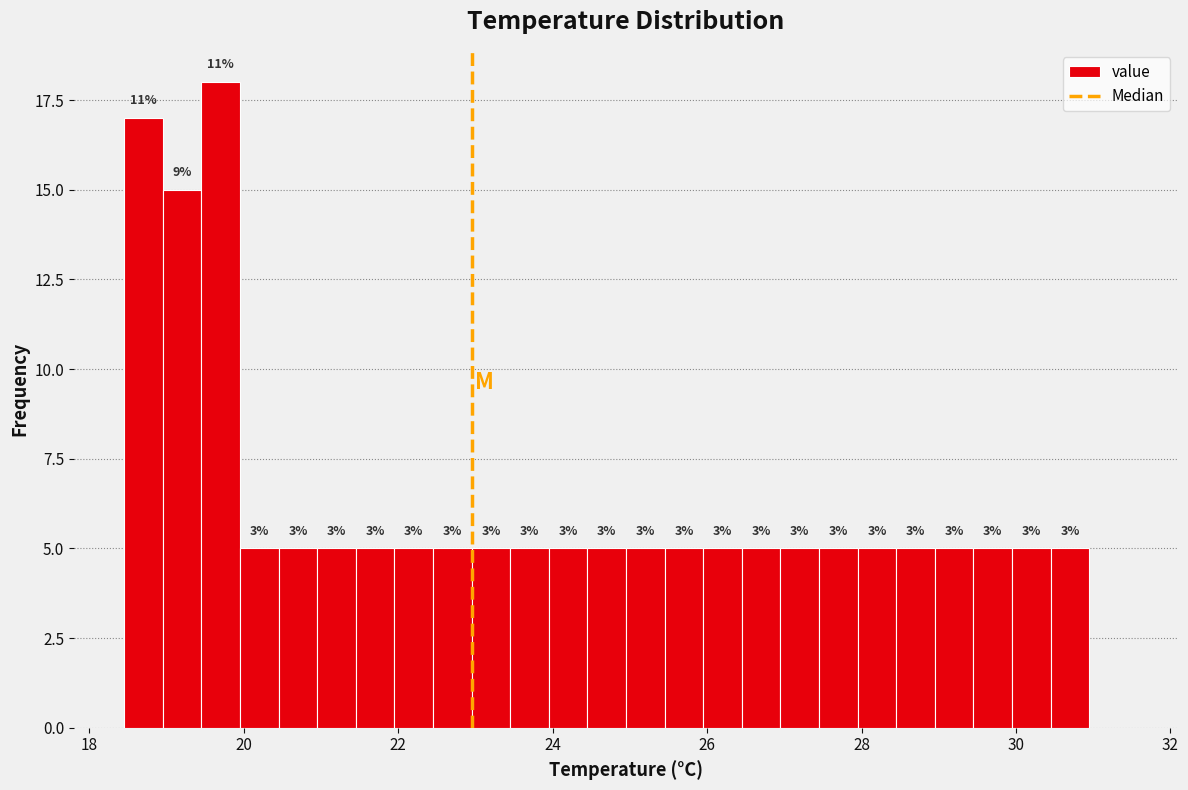

Around what value on the x-axis is the tallest bar? Give the approximate position of its centre, as read against the axis.

19.8